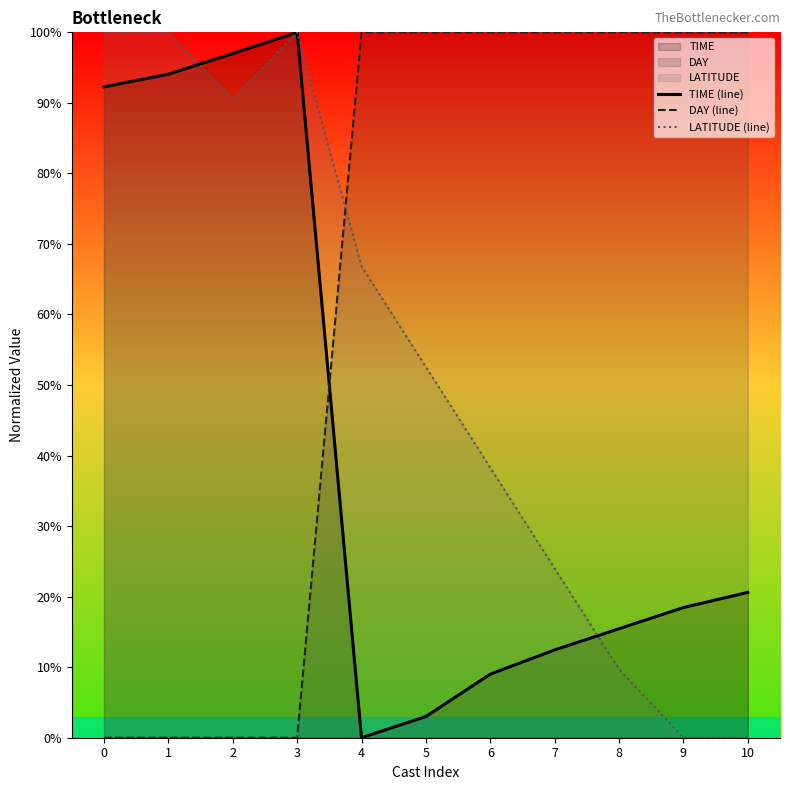

Is it true that DAY (line) equals 100.0 at 5?

True